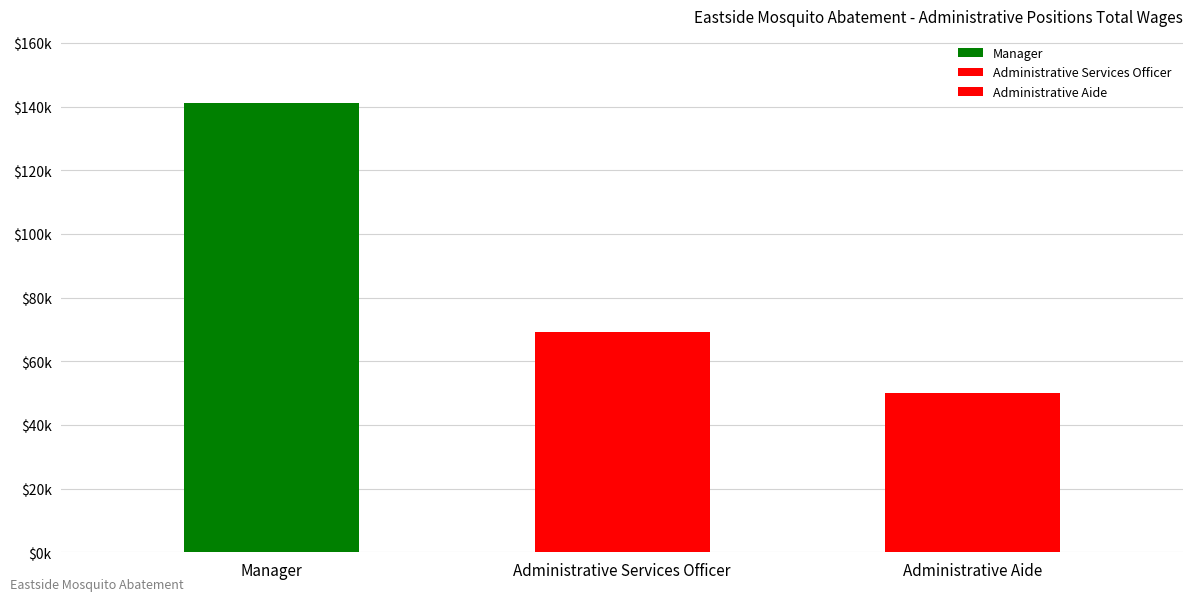

What is the sum of all values?

260374